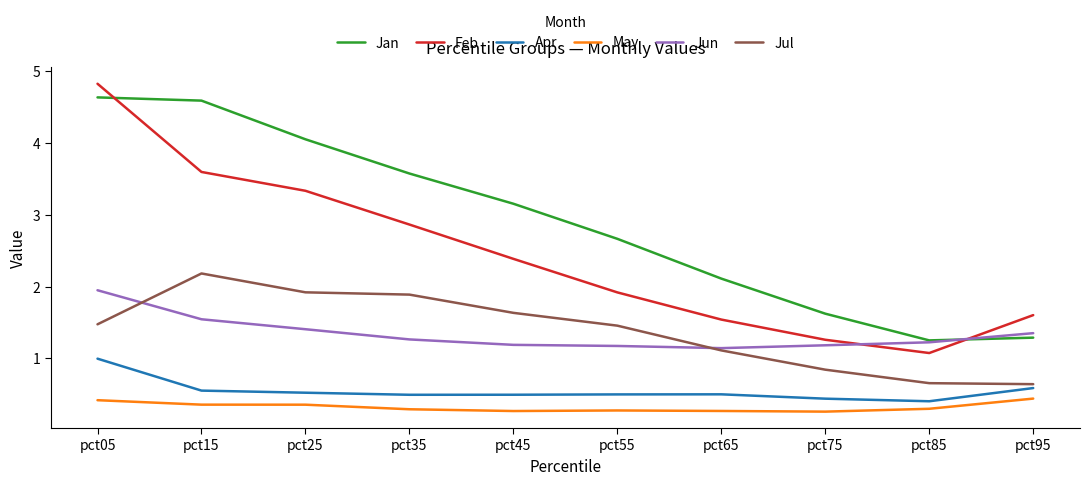

What are all the series names shown in the legend?

Jan, Feb, Apr, May, Jun, Jul